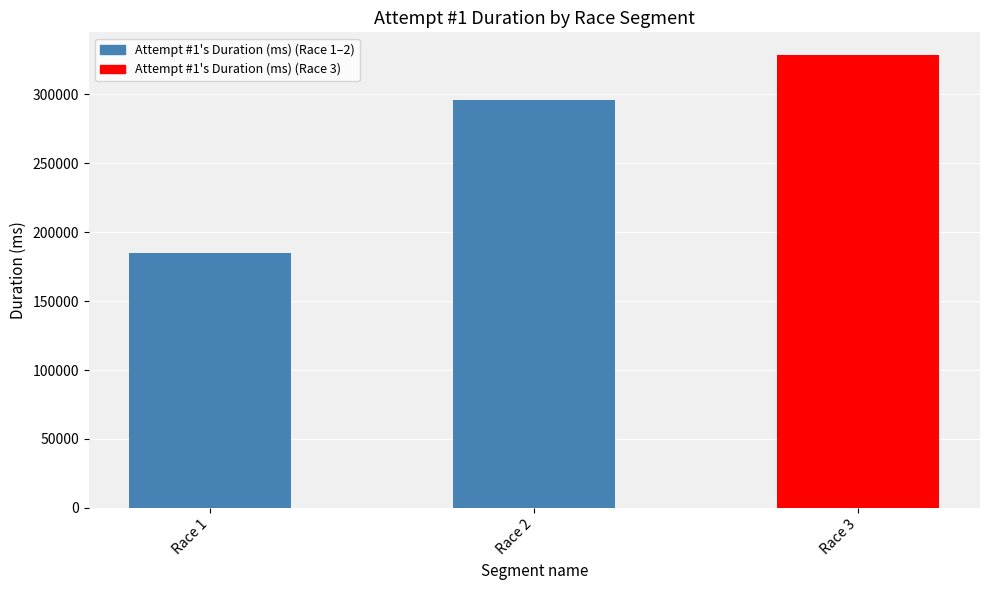

Reading left to right, what are all the values shown in this chart?

185099	295846	328554